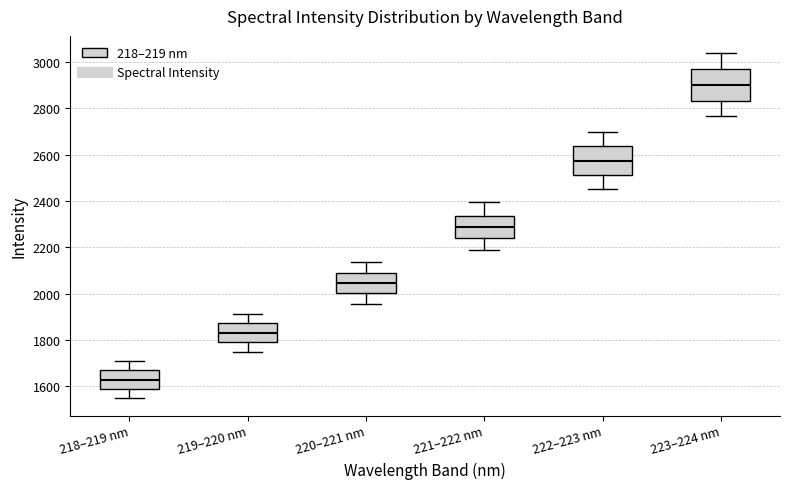

Reading left to right, transcribe this box plot: for each box, give where its median line is, the range the box spans, and where its two whiskers end, as read against the y-axis. The values are not printed on the chart, so give them approximately, as read against the axis.

218–219 nm: median 1620, box 1580 to 1660, whiskers 1540 to 1700
219–220 nm: median 1820, box 1780 to 1880, whiskers 1740 to 1920
220–221 nm: median 2040, box 2000 to 2080, whiskers 1960 to 2140
221–222 nm: median 2280, box 2240 to 2340, whiskers 2180 to 2400
222–223 nm: median 2580, box 2520 to 2640, whiskers 2460 to 2700
223–224 nm: median 2900, box 2820 to 2960, whiskers 2760 to 3040